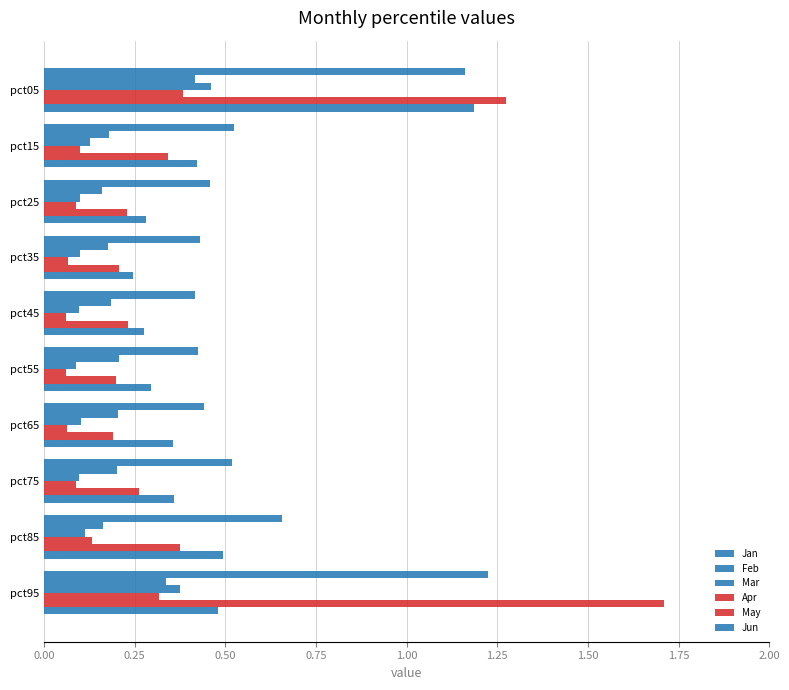

What position from the left is 1.25?

6